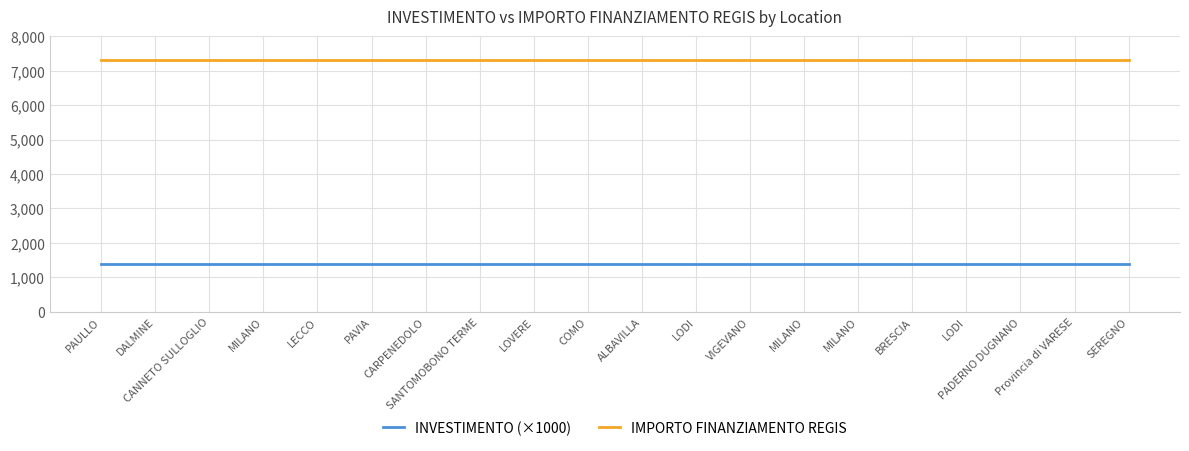

Reading left to right, extract all data points from this chart.

INVESTIMENTO (×1000): 1400	1400	1400	1400	1400	1400	1400	1400	1400	1400	1400	1400	1400	1400	1400	1400	1400	1400	1400	1400
IMPORTO FINANZIAMENTO REGIS: 7301	7301	7301	7301	7301	7301	7301	7301	7301	7301	7301	7301	7301	7301	7301	7301	7301	7301	7301	7301